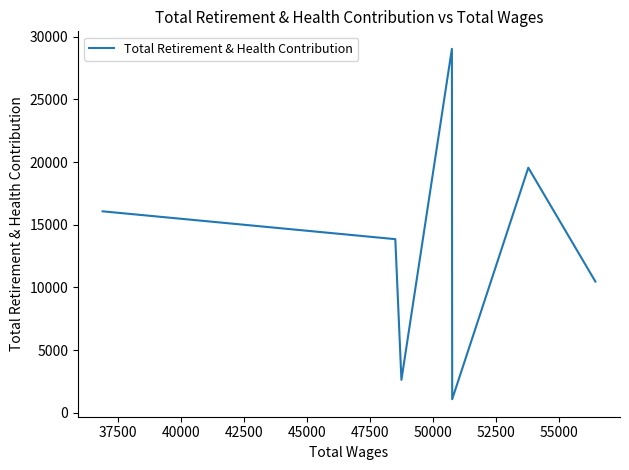

True or false: there are more than 1 points higher than both neighbors.

True